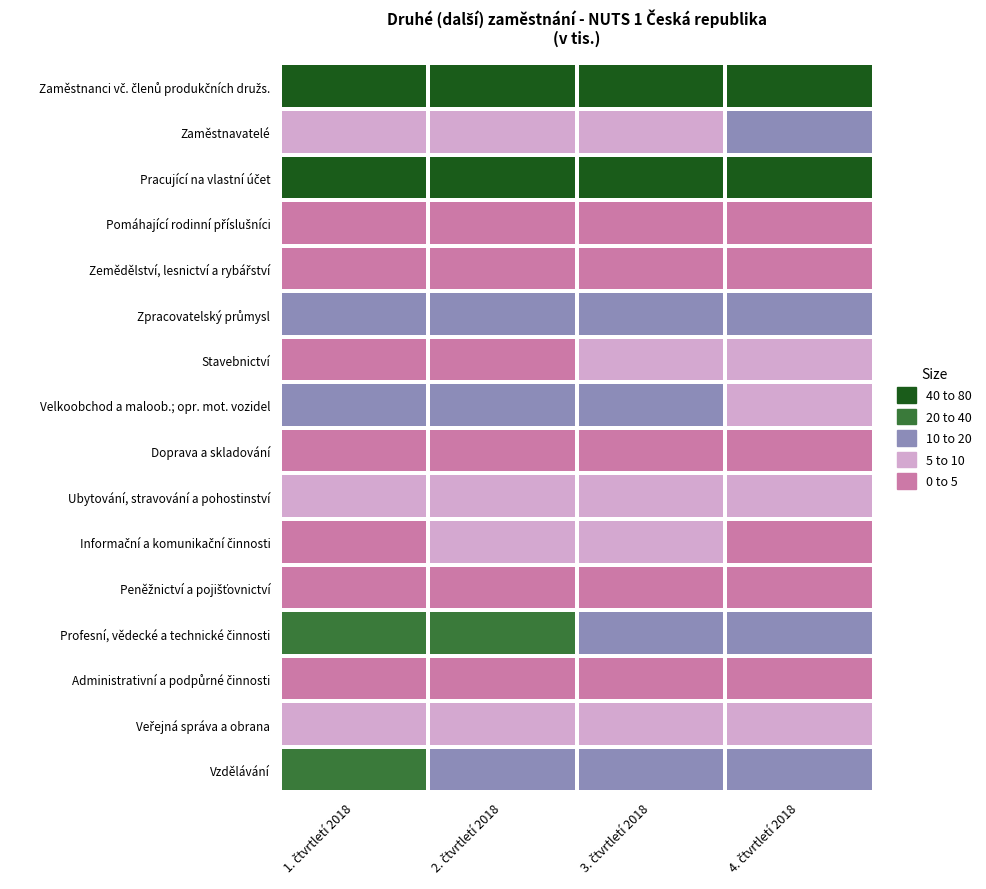

What is the difference between the highest and lowest values at 2. čtvrtletí 2018?

69.3